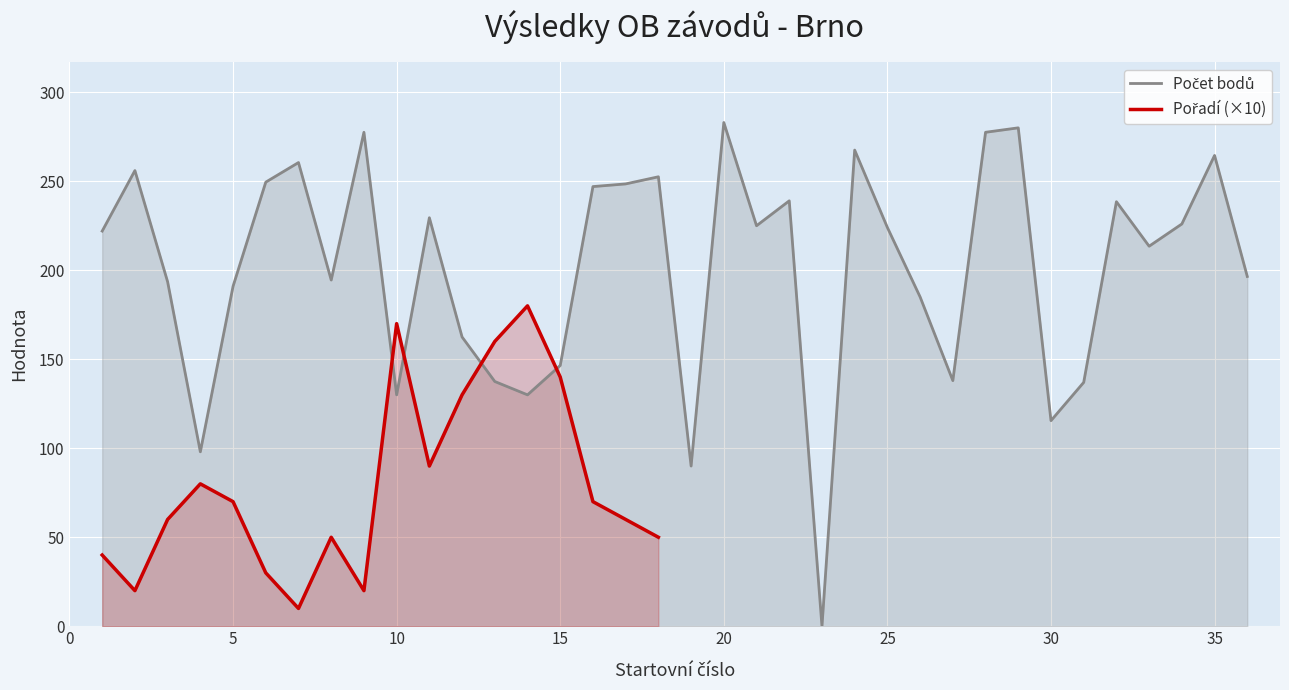

Reading left to right, extract all data points from this chart.

222.0	256.0	193.5	98.0	191.0	249.5	260.5	194.5	277.5	130.0	229.5	162.5	137.5	130.0	146.5	247.0	248.5	252.5	90.0	283.0	225.0	239.0	0.0	267.5	224.0	185.0	138.0	277.5	280.0	115.5	137.0	238.5	213.5	226.0	264.5	196.5